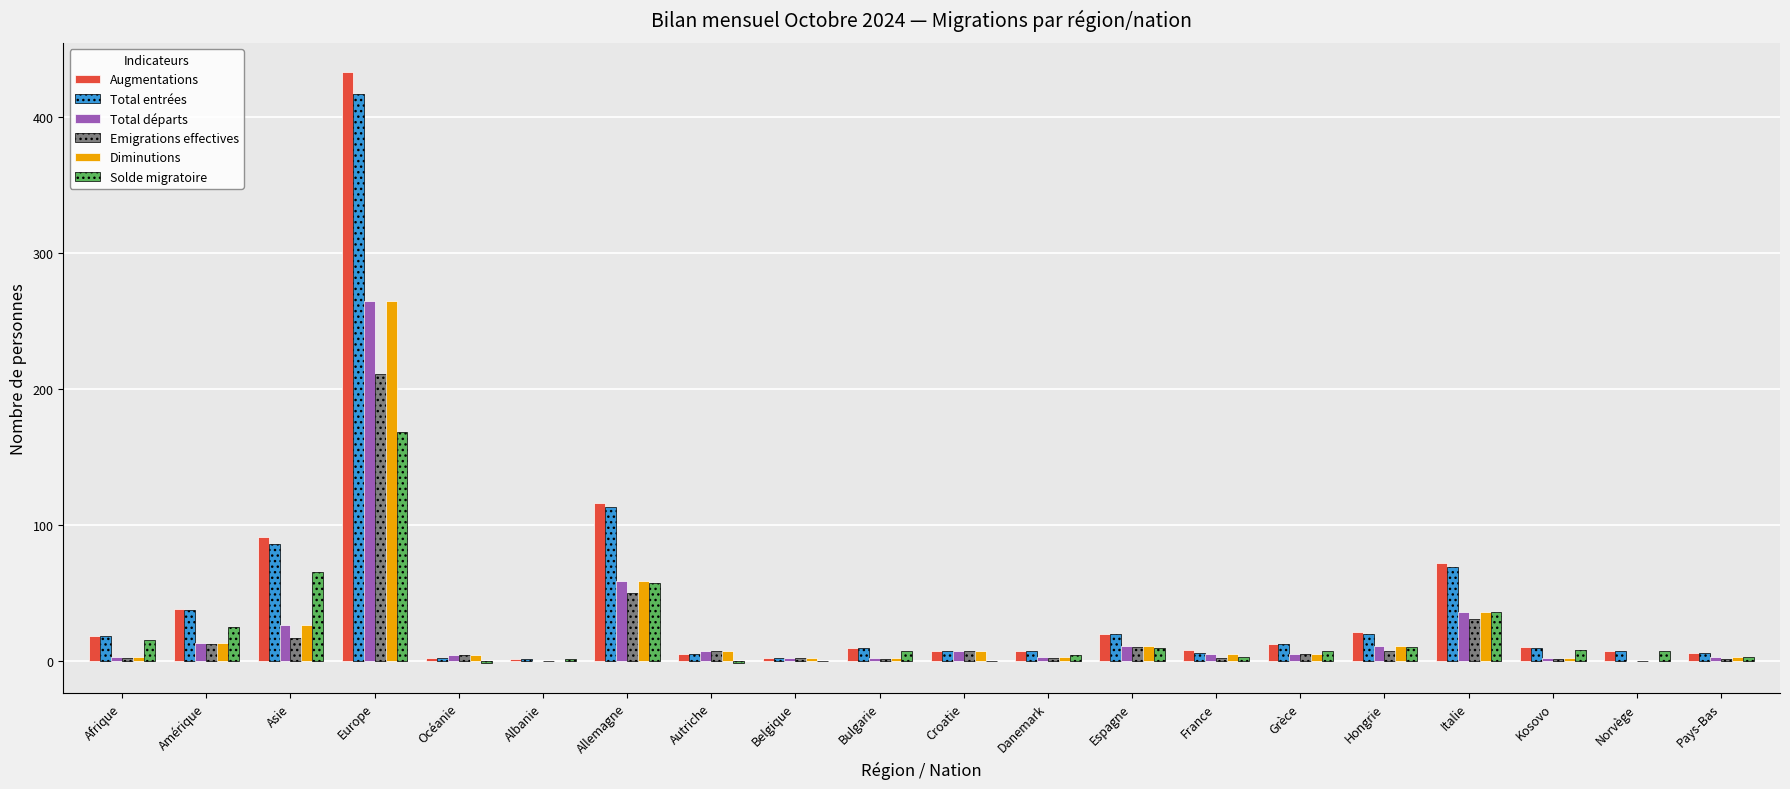

What is the total value across all series at Hongrie?

80